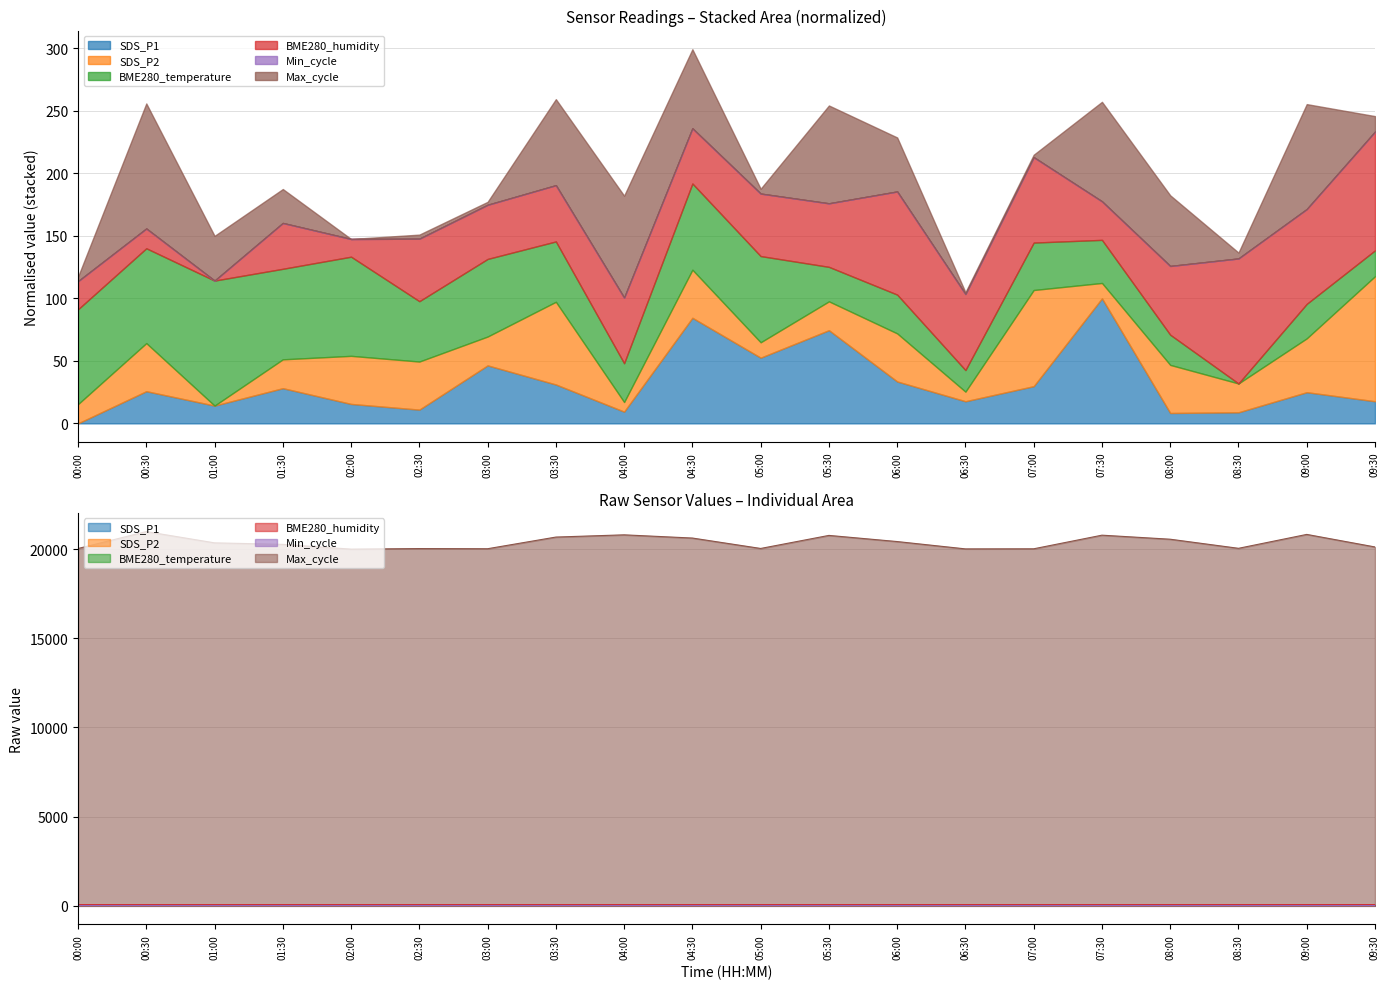

What is the label of the 6th point from the right?

07:00